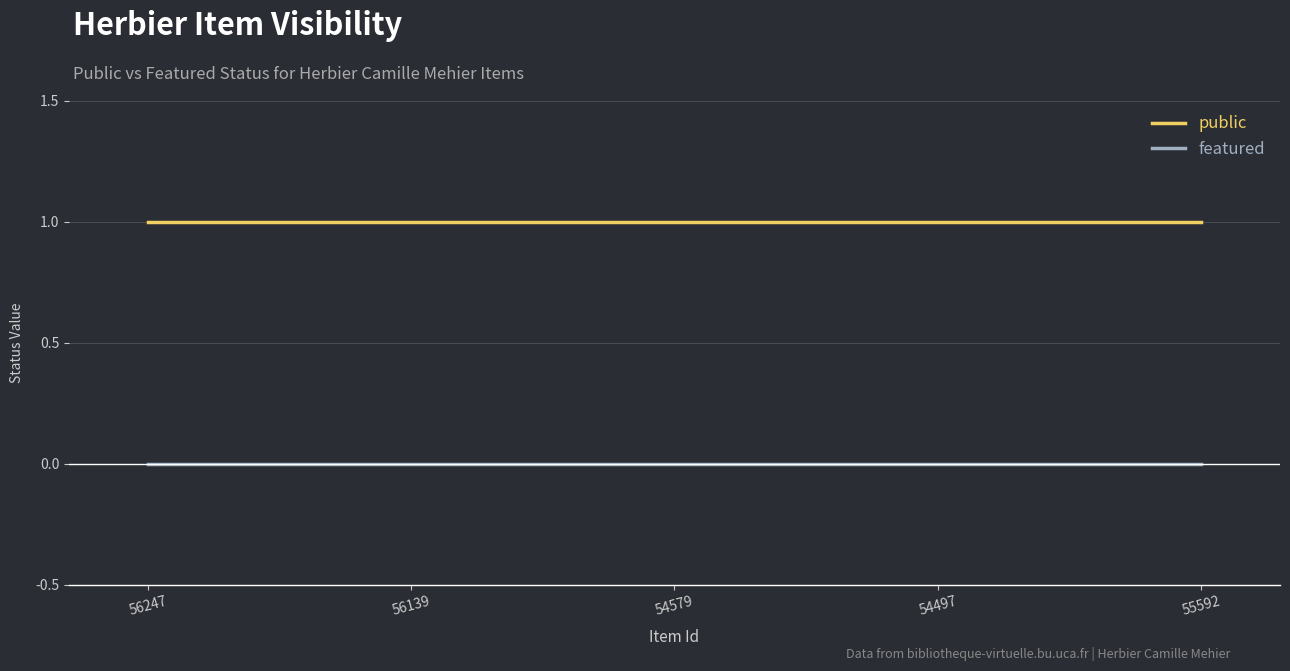

What are all the series names shown in the legend?

public, featured